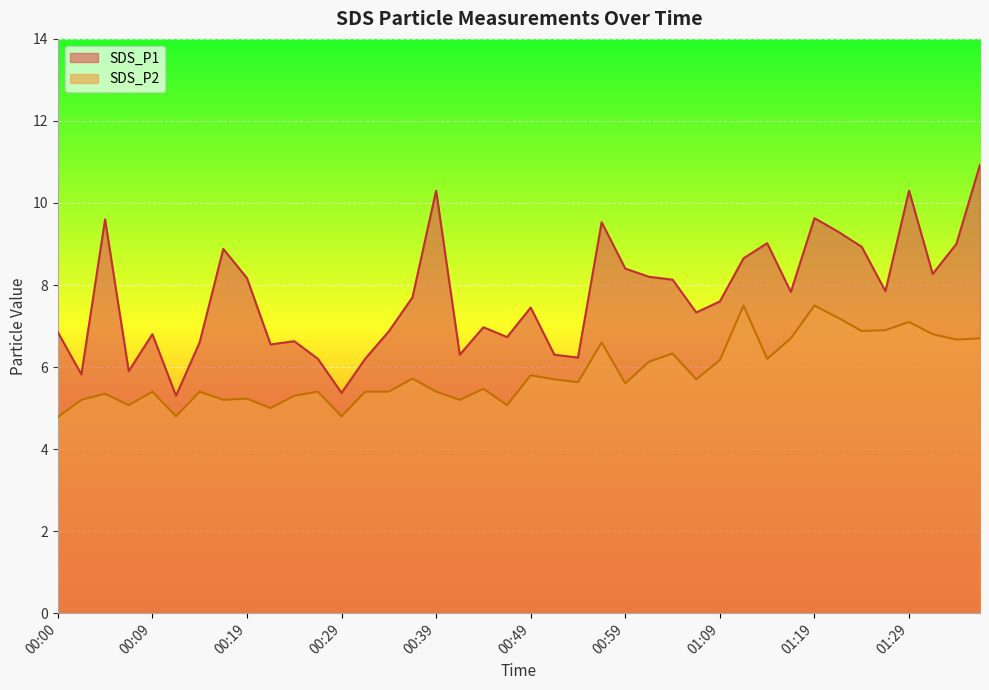

Reading left to right, list all the values displayed in this chart.

SDS_P1: 6.8	5.8	9.6	5.9	6.8	5.3	6.6	8.9	8.2	6.5	6.6	6.2	5.4	6.2	6.9	7.7	10.3	6.3	7.0	6.7	7.5	6.3	6.2	9.5	8.4	8.2	8.1	7.3	7.6	8.7	9.0	7.8	9.6	9.3	8.9	7.8	10.3	8.3	9.0	10.9
SDS_P2: 4.8	5.2	5.3	5.1	5.4	4.8	5.4	5.2	5.2	5.0	5.3	5.4	4.8	5.4	5.4	5.7	5.4	5.2	5.5	5.1	5.8	5.7	5.6	6.6	5.6	6.1	6.3	5.7	6.2	7.5	6.2	6.7	7.5	7.2	6.9	6.9	7.1	6.8	6.7	6.7